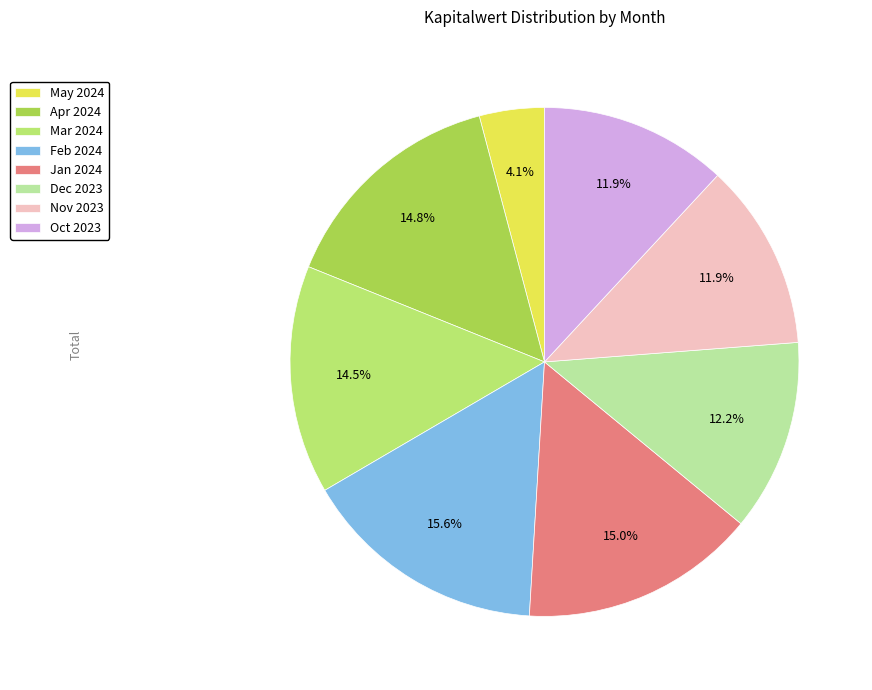

Combined, what portion of the pie is Feb 2024 and Oct 2023?

27.5%